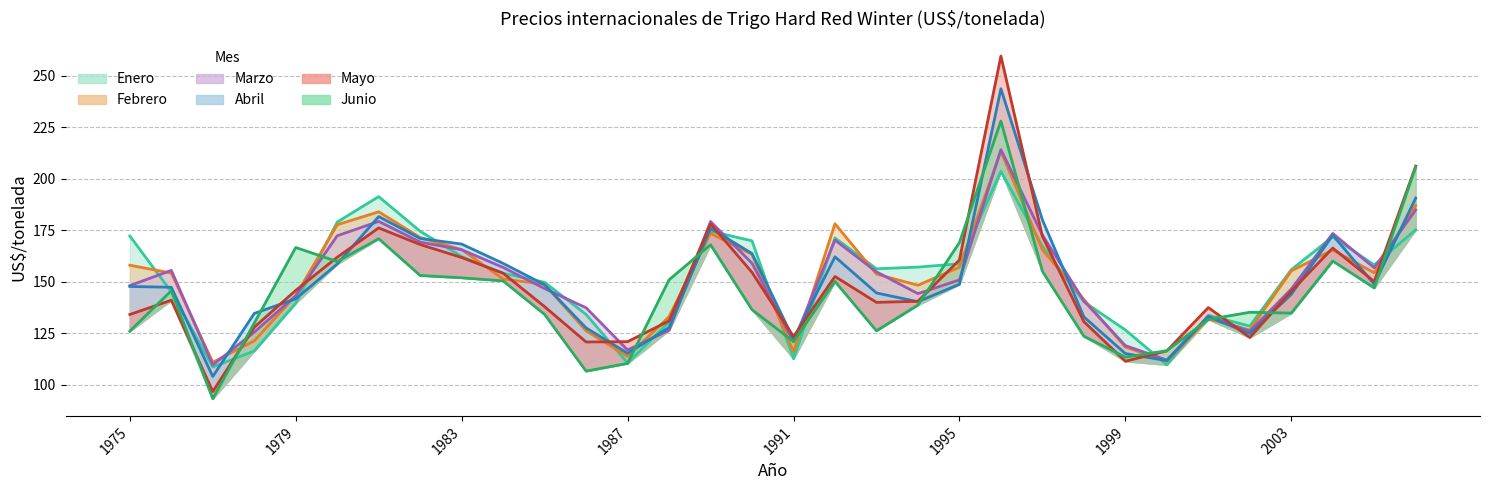

List the labels in order of Junio value, largest first.

1996, 2006, 1981, 1995, 1989, 1979, 2004, 1980, 1997, 1982, 1983, 1988, 1984, 1992, 2005, 1976, 1994, 1990, 2002, 2003, 1985, 2001, 1978, 1993, 1975, 1998, 1991, 2000, 1999, 1987, 1986, 1977